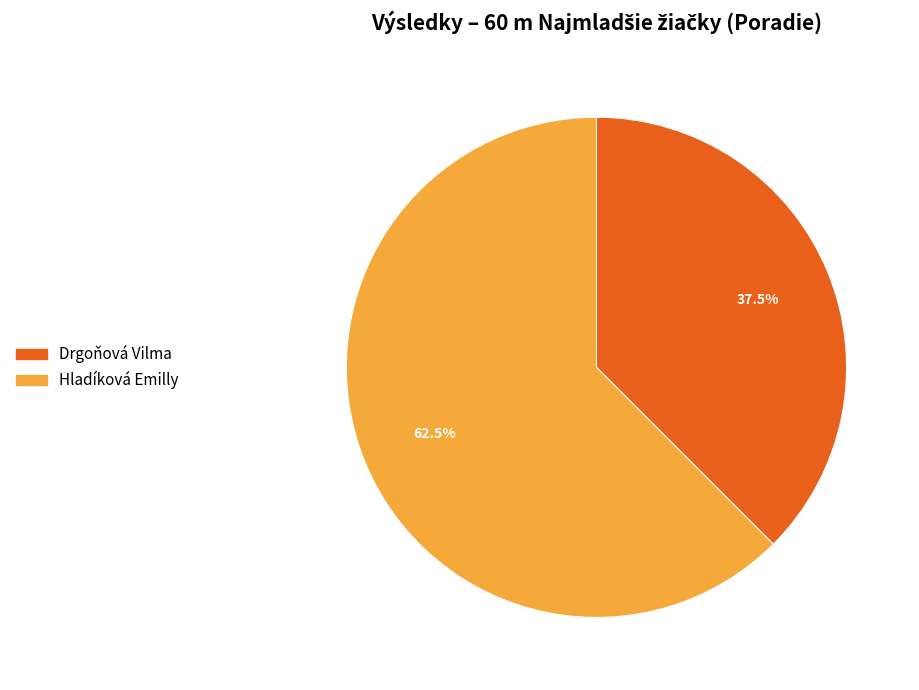

How many slices are in this pie chart?

2